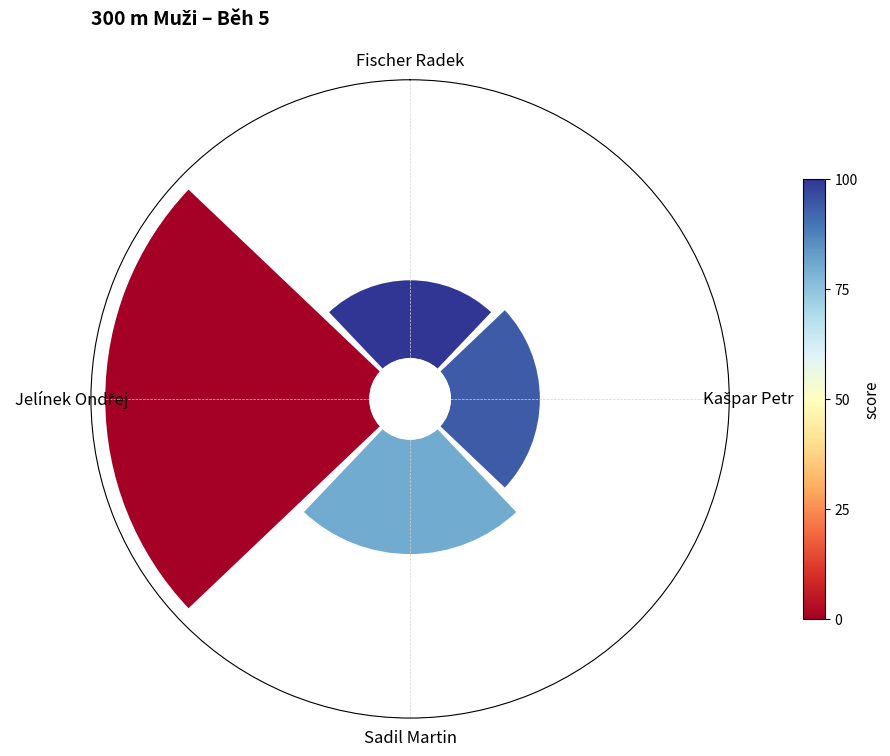

To the nearest percent, what is the combined percentage of Jelínek Ondřej and Sadil Martin?

69%